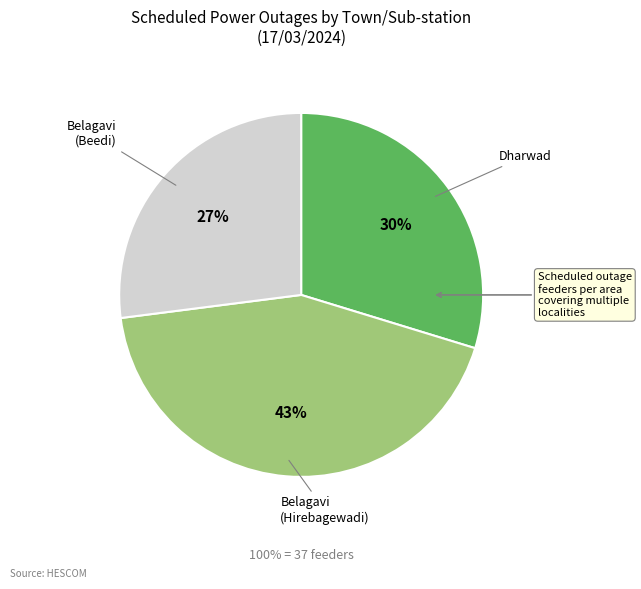

Does any single category account for the majority?

No